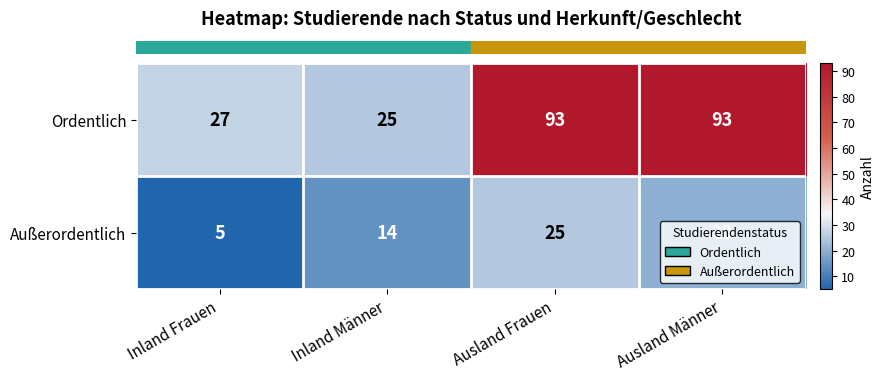

How many data points does each series have?

4